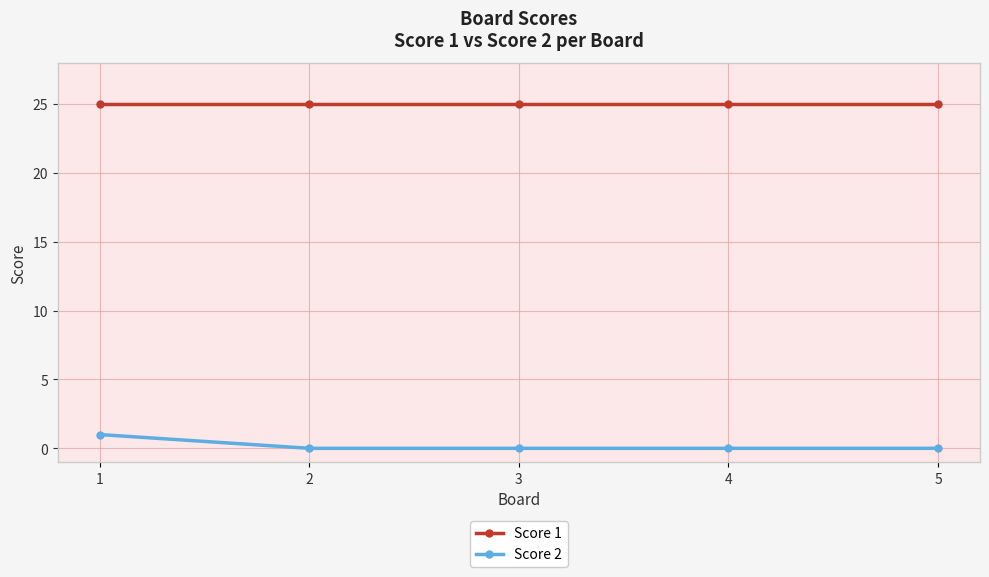

The Score 2 series shows 0 at 3. True or false?

True